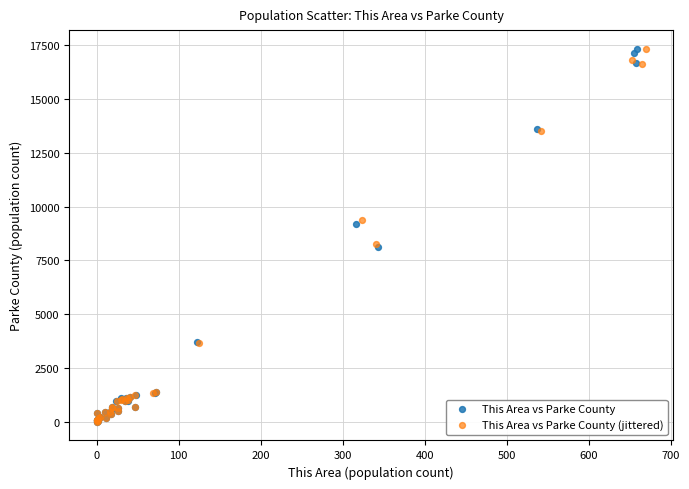

Which series has the widest spread of Y values?

This Area vs Parke County